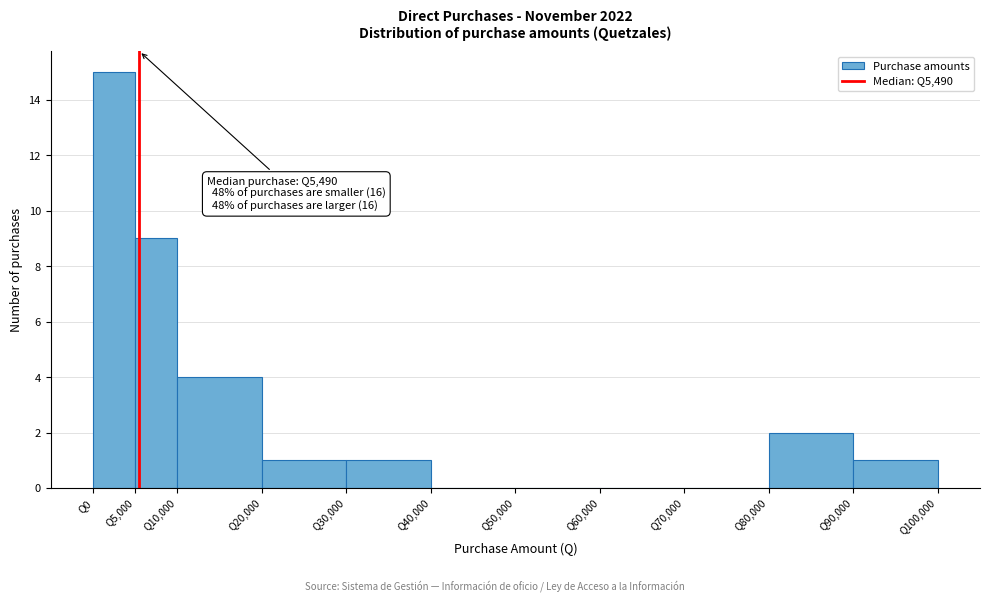

Which range on the x-axis has the tallest bar?

0 to 5000